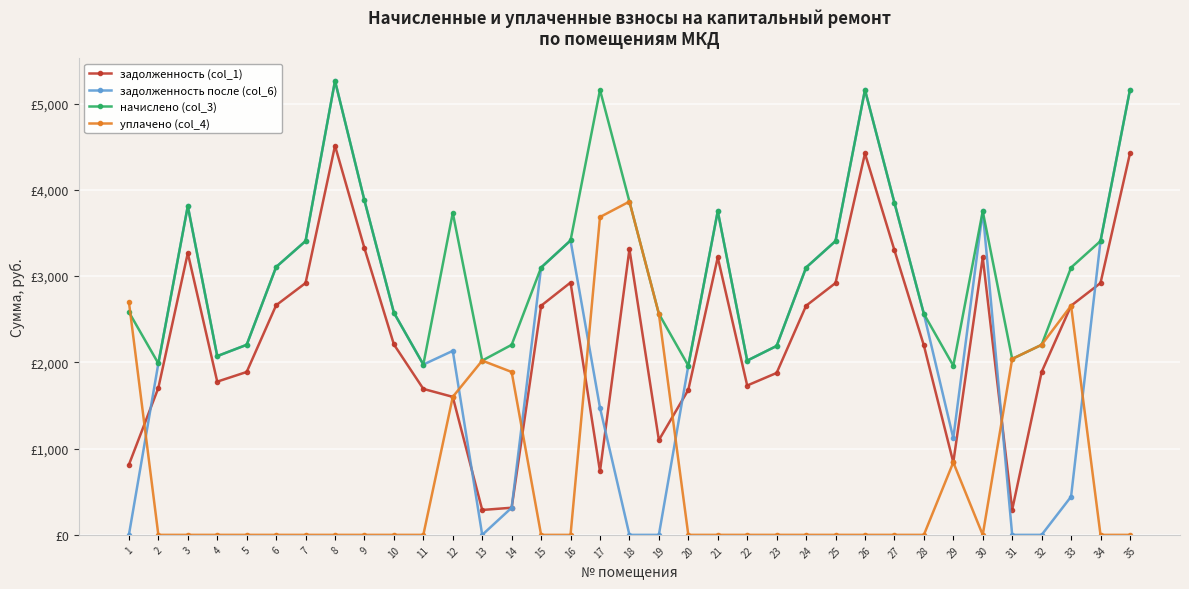

How many data points in начислено (col_3) are above 3099?

19